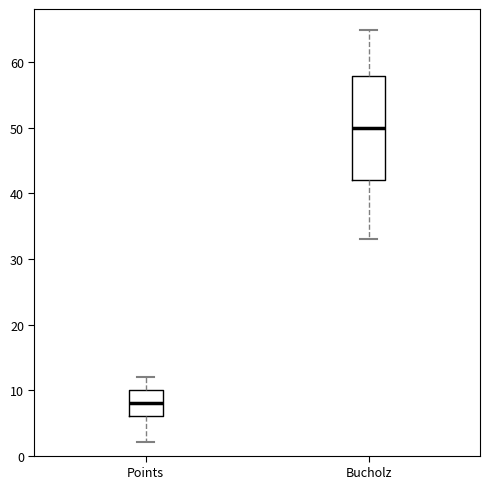

Which box is the tallest, from its lower edge to its upper edge?

Bucholz